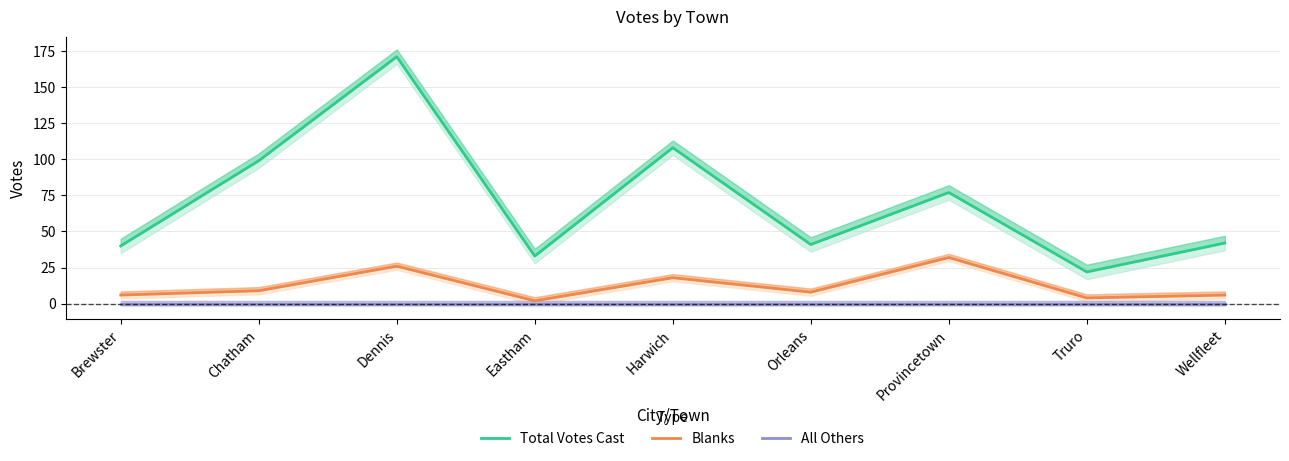

List the labels in order of Blanks value, largest first.

Provincetown, Dennis, Harwich, Chatham, Orleans, Brewster, Wellfleet, Truro, Eastham